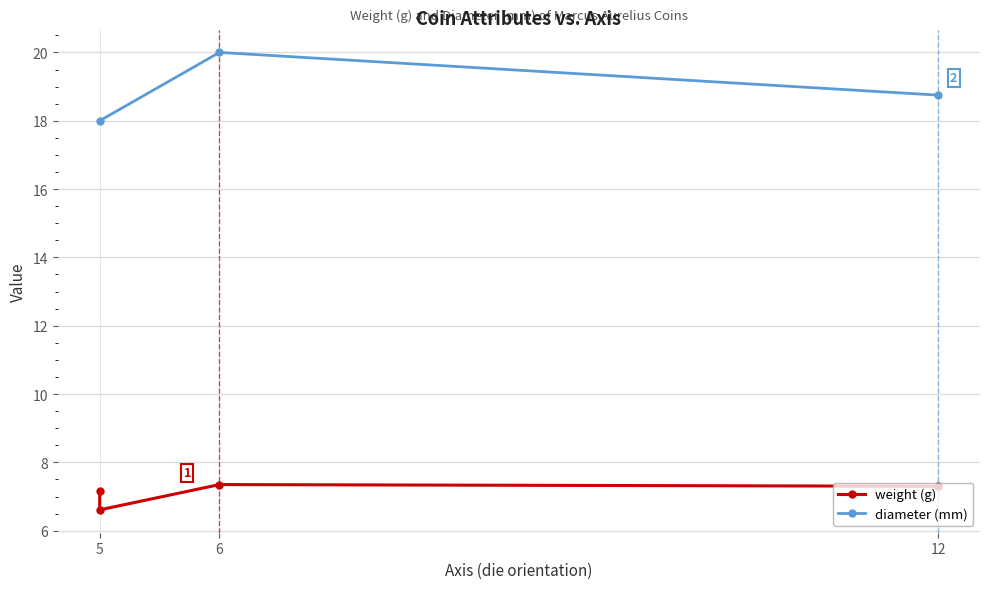

Approximately how many times larger is the value at 5 compared to 6?

1.0